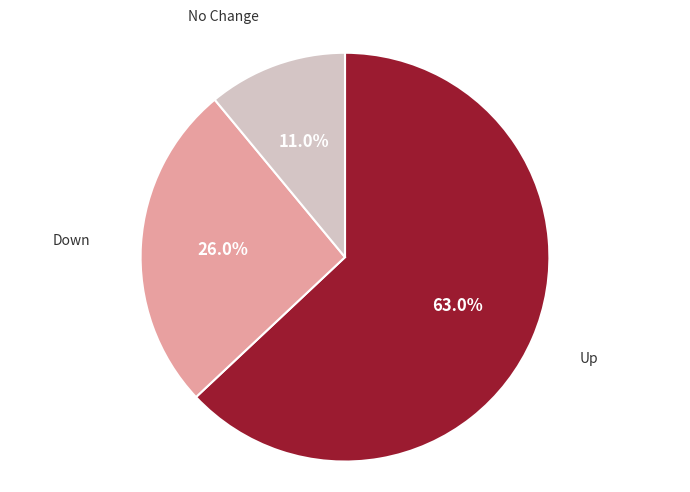

Rank the categories by value from highest to lowest.

Up, Down, No Change